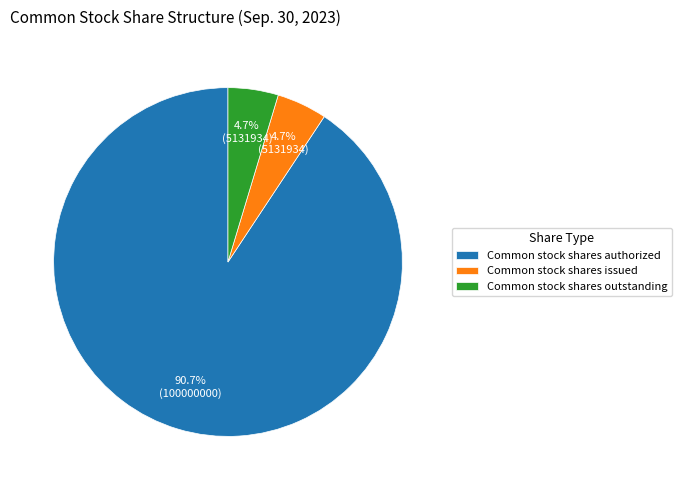

How much of the chart is everything except Common stock shares issued?

95.3%